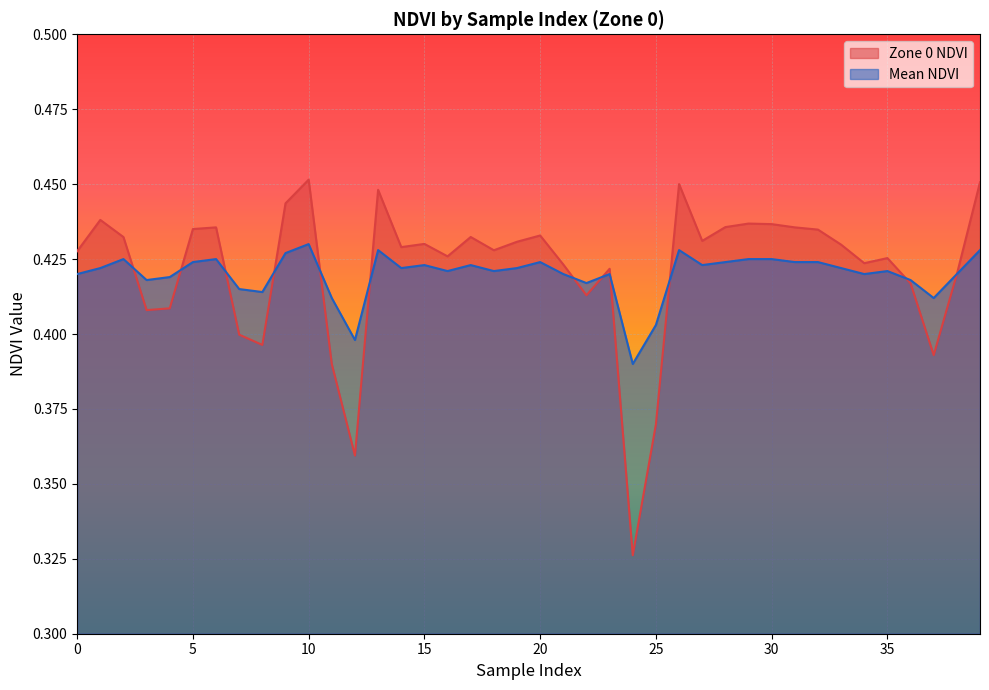

Which label corresponds to the largest value in the chart?

10